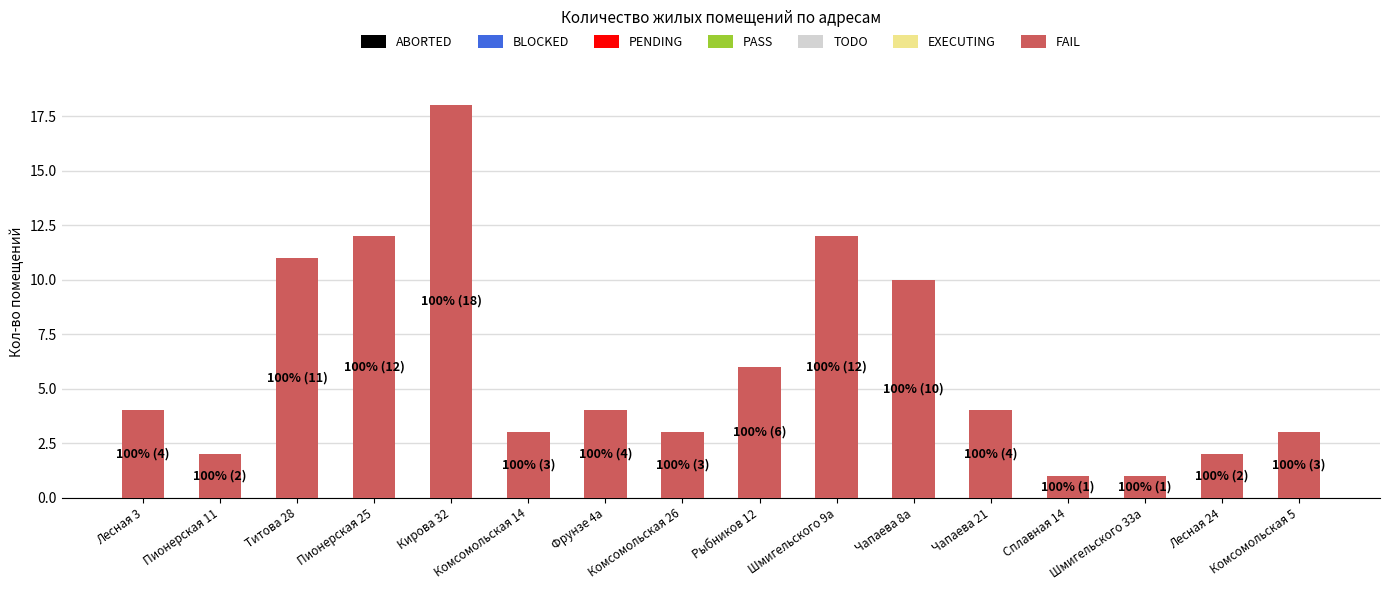

The chart shows a value of 2 at Сплавная 14. True or false?

False